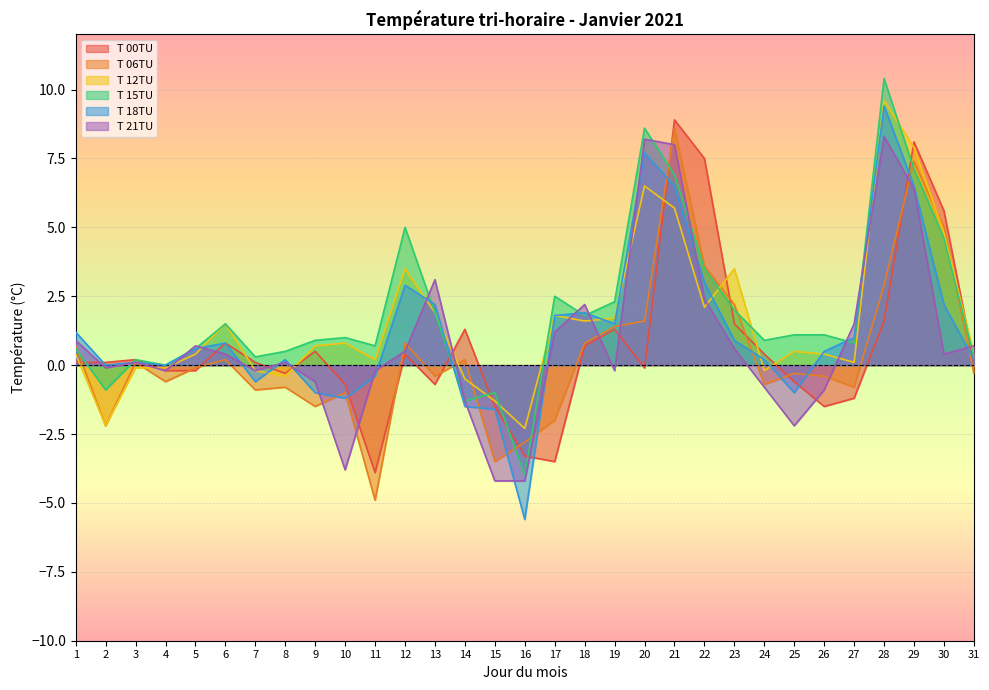

How many lines are shown in the chart?

6